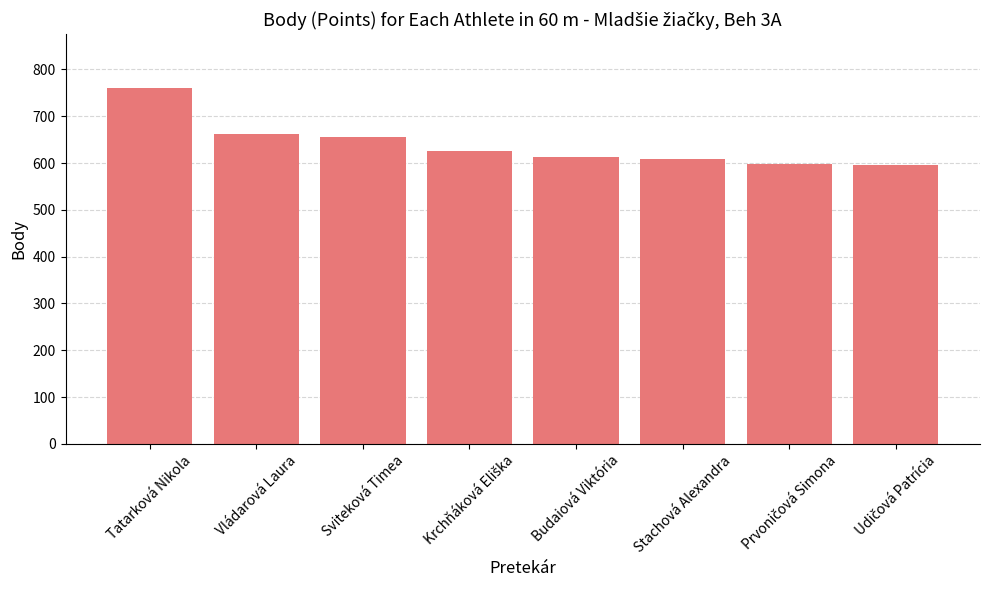

What is the change in value from Sviteková Timea to Budaiová Viktória?

-43